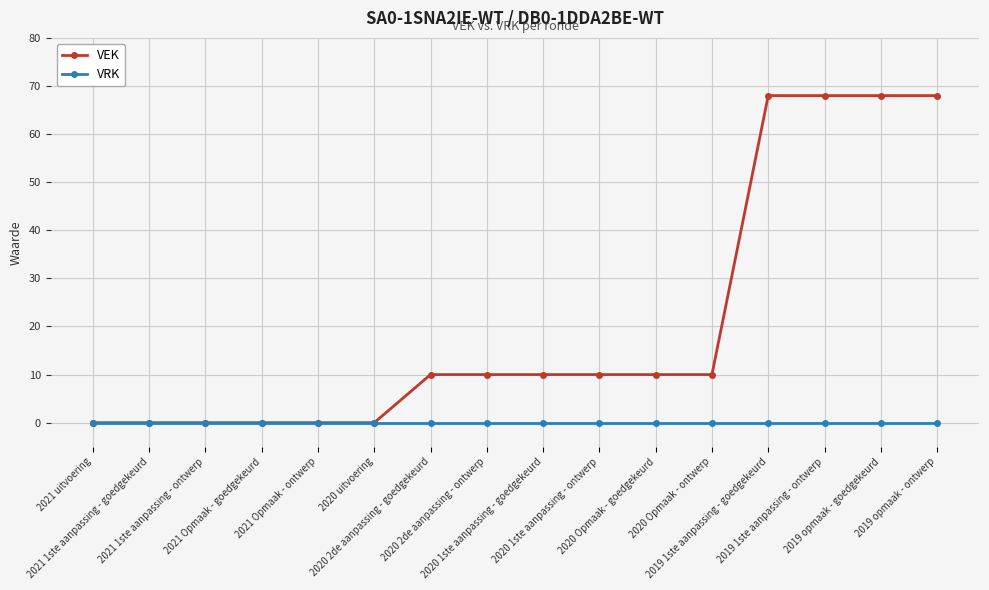

Which series has the widest spread of values?

VEK